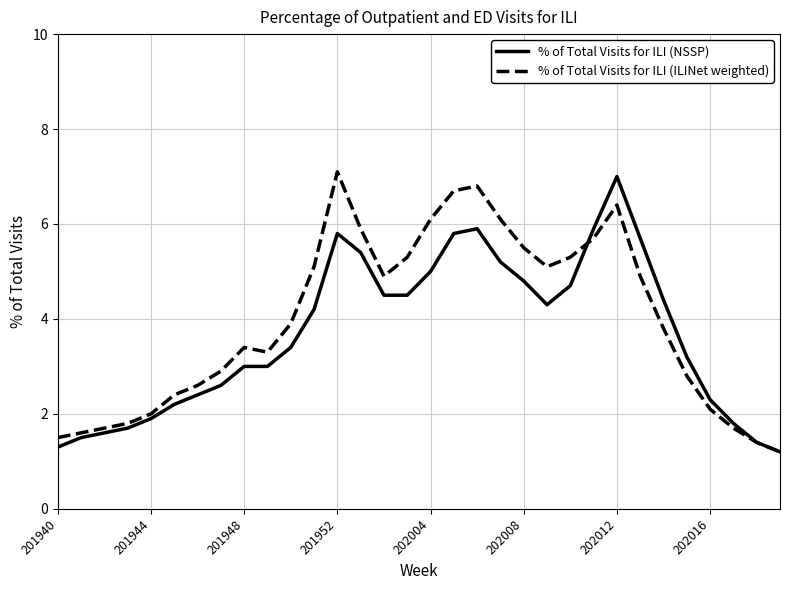

What is the difference between the maximum and minimum values in the % of Total Visits for ILI (ILINet weighted) series?

5.9